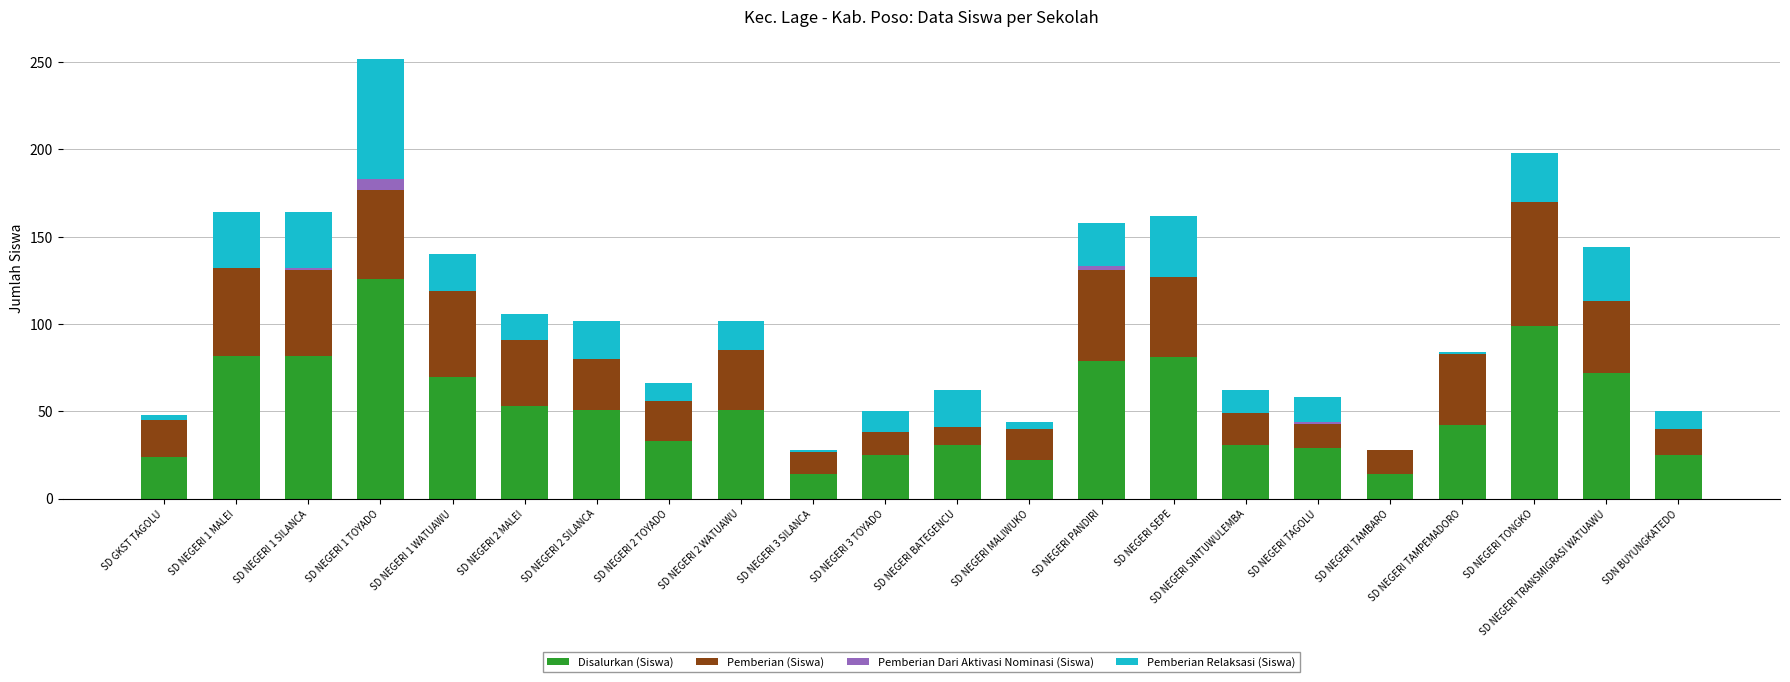

True or false: Disalurkan (Siswa) has a value of 22 at SD NEGERI TAMPEMADORO.

False